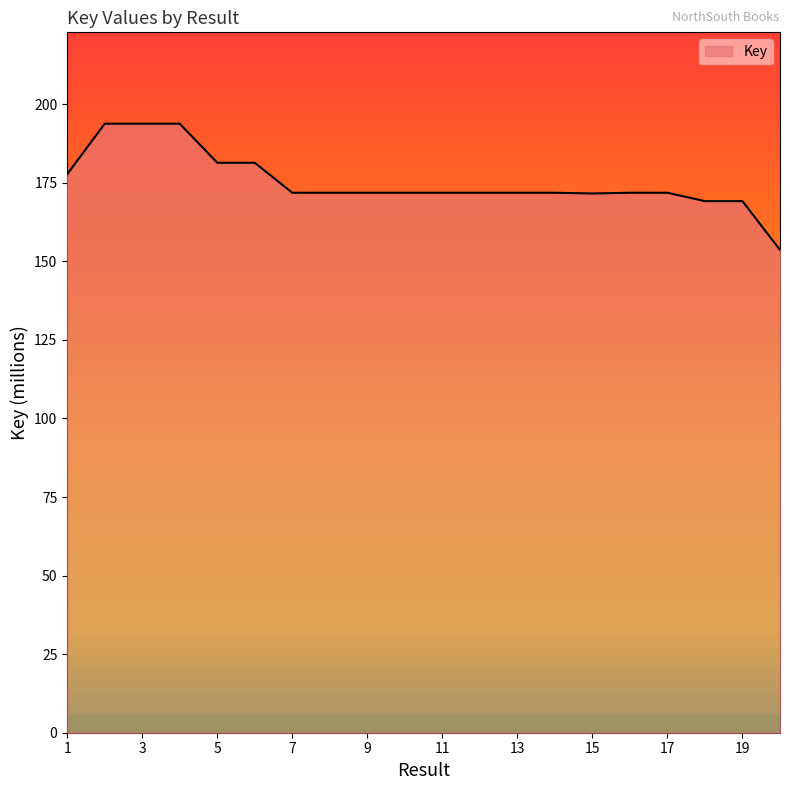

What is the difference between the maximum and minimum values?

40.2